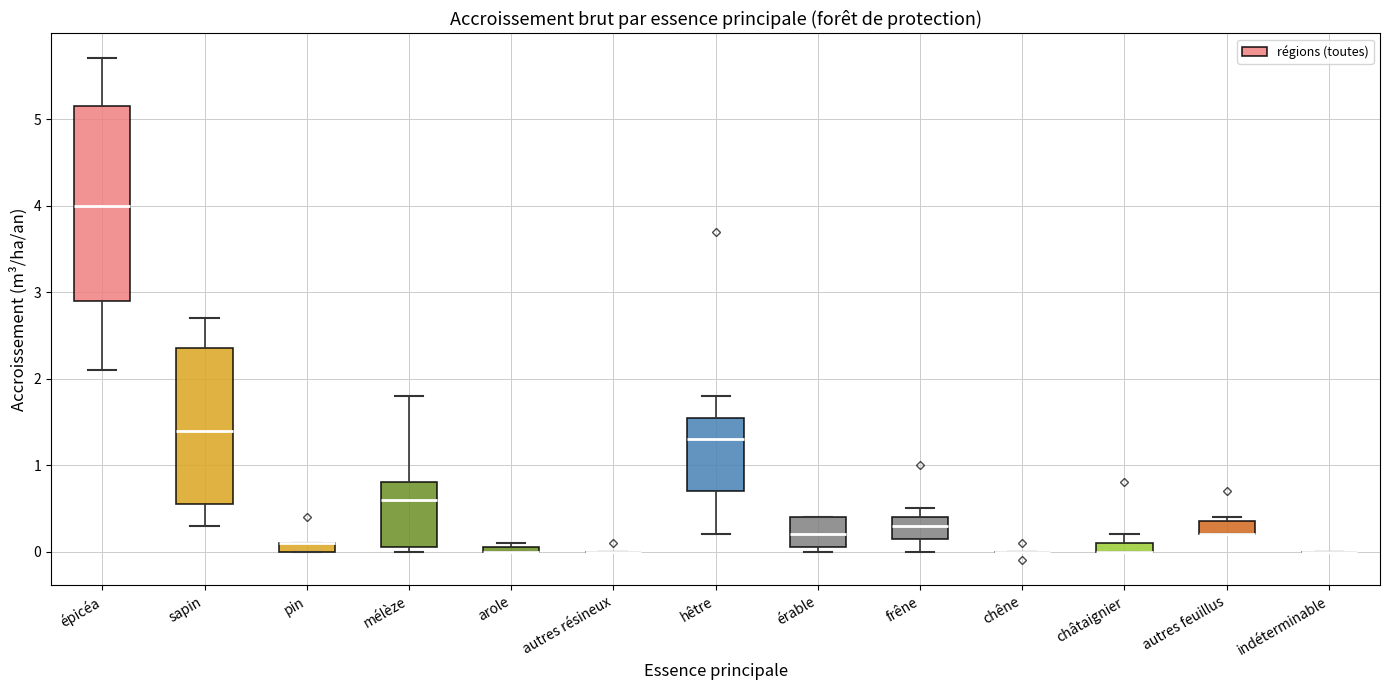

Where does the upper whisker of the box for mélèze end on the y-axis? The values are not printed on the chart, so give them approximately, as read against the axis.

1.8